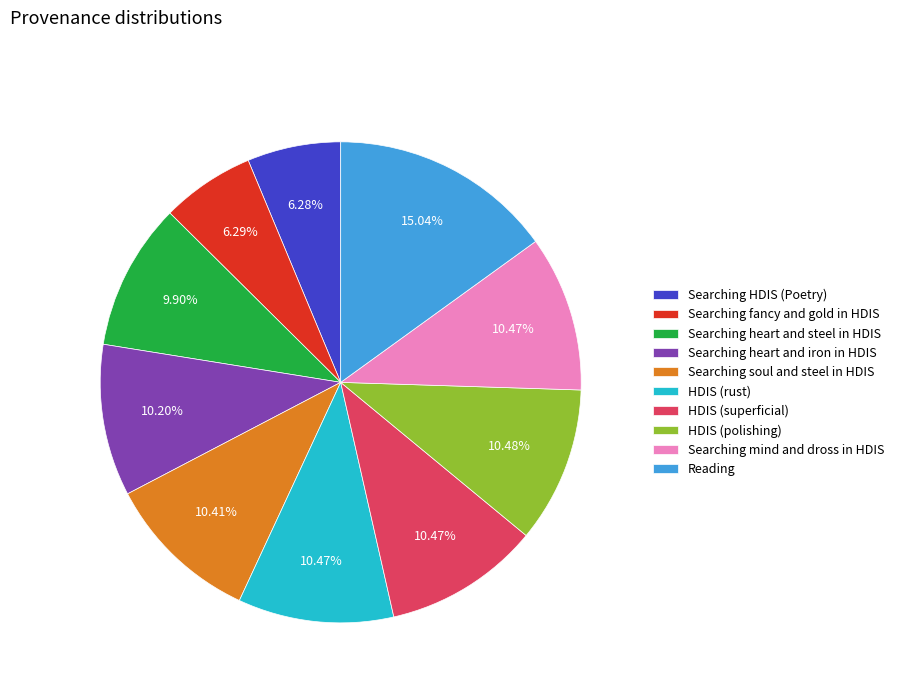

Is there a majority slice in this chart?

No